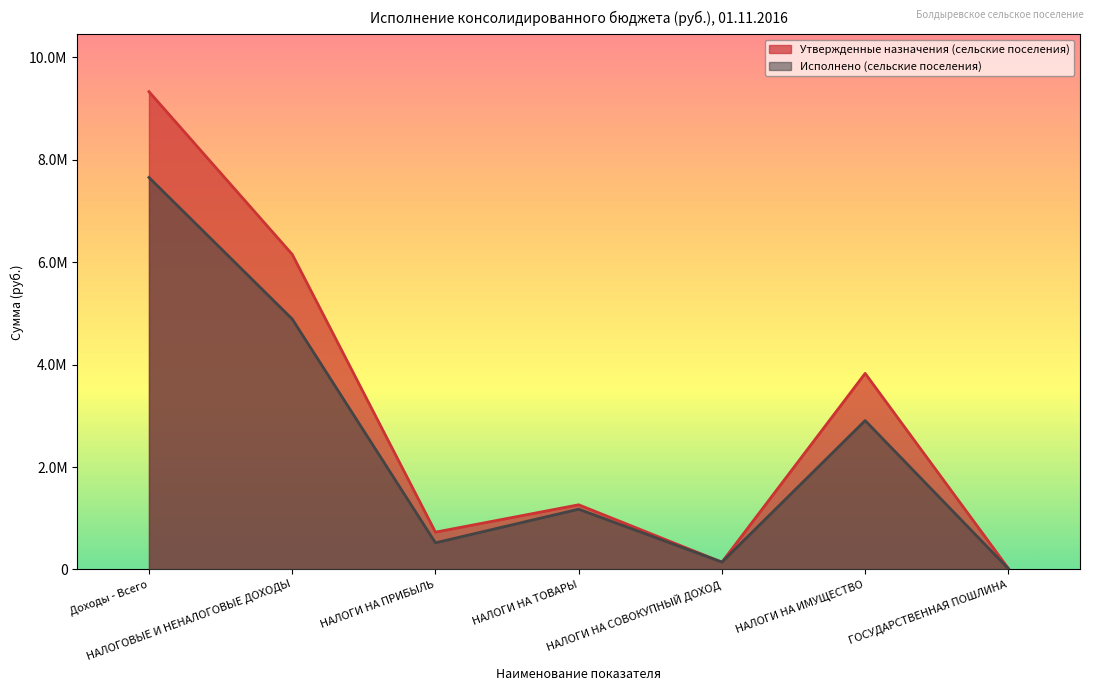

What is the sum of the Утвержденные назначения (сельские поселения) values at НАЛОГИ НА СОВОКУПНЫЙ ДОХОД and ГОСУДАРСТВЕННАЯ ПОШЛИНА?

161100.0